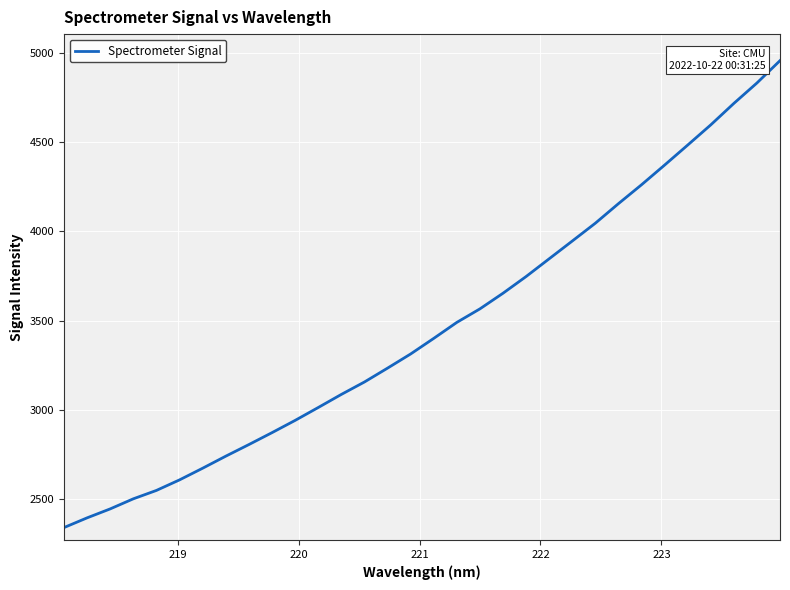

What is the difference between the maximum and minimum values?

2619.3